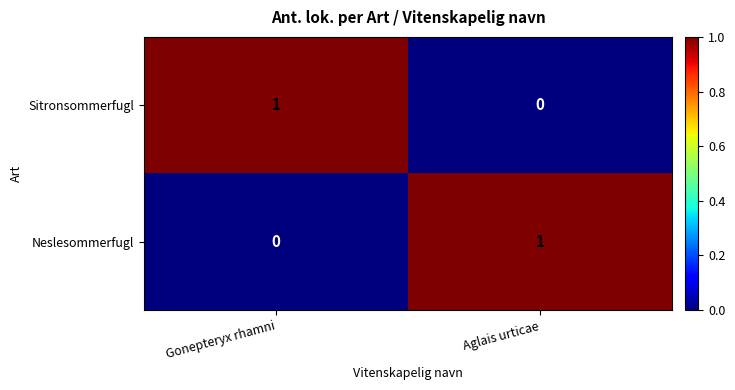

Is the value of Neslesommerfugl at Aglais urticae greater than the value of Sitronsommerfugl at Aglais urticae?

Yes